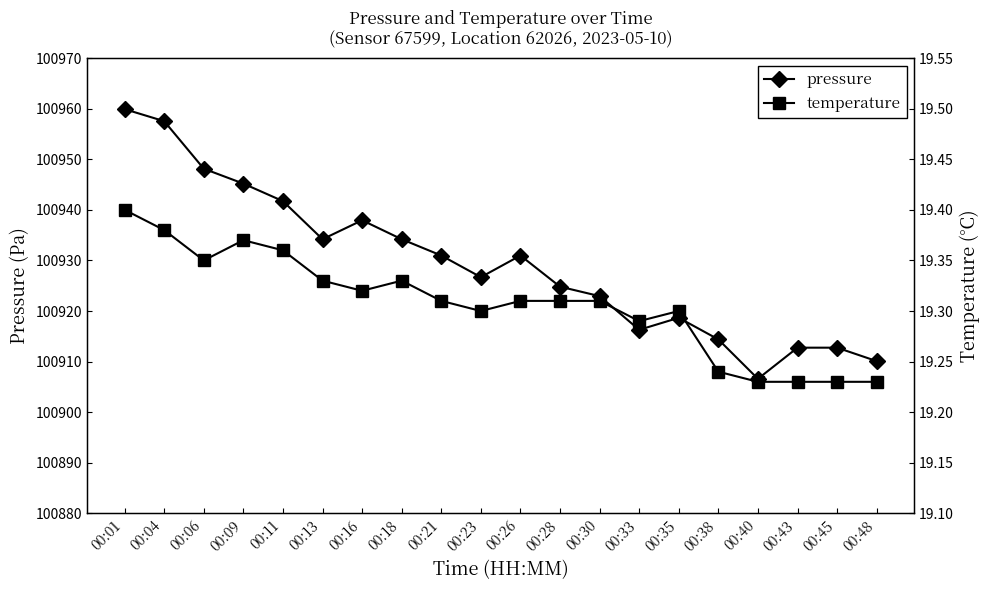

At which label is temperature closest to 19?

00:40